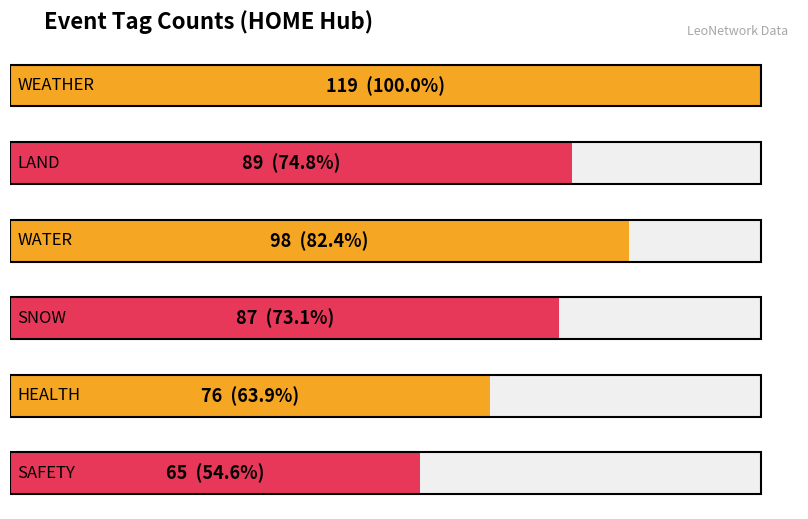

Reading left to right, what are all the values shown in this chart?

WEATHER: WEATHER=119	LAND=0	WATER=0	SNOW=0	HEALTH=0	SAFETY=0
LAND: WEATHER=89	LAND=0	WATER=0	SNOW=0	HEALTH=0	SAFETY=0
WATER: WEATHER=98	LAND=0	WATER=0	SNOW=0	HEALTH=0	SAFETY=0
SNOW: WEATHER=87	LAND=0	WATER=0	SNOW=0	HEALTH=0	SAFETY=0
HEALTH: WEATHER=76	LAND=0	WATER=0	SNOW=0	HEALTH=0	SAFETY=0
SAFETY: WEATHER=65	LAND=0	WATER=0	SNOW=0	HEALTH=0	SAFETY=0